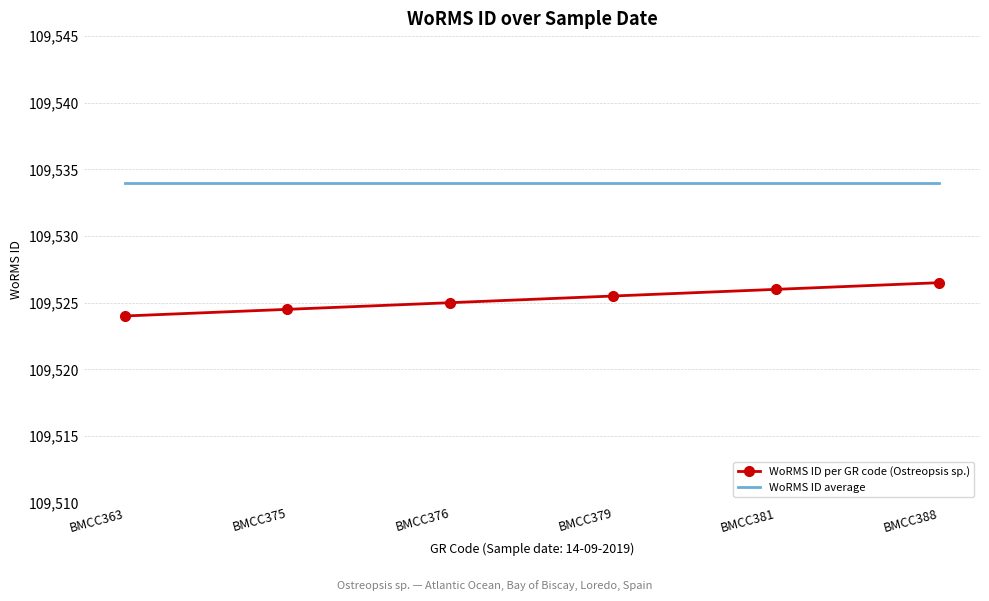

What is the sum of all WoRMS ID average values?

657204.0